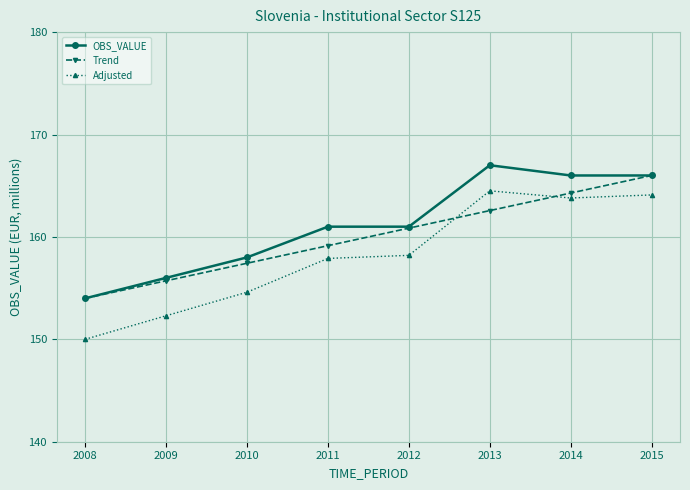

True or false: Trend has a value of 225.0 at 2008.

False